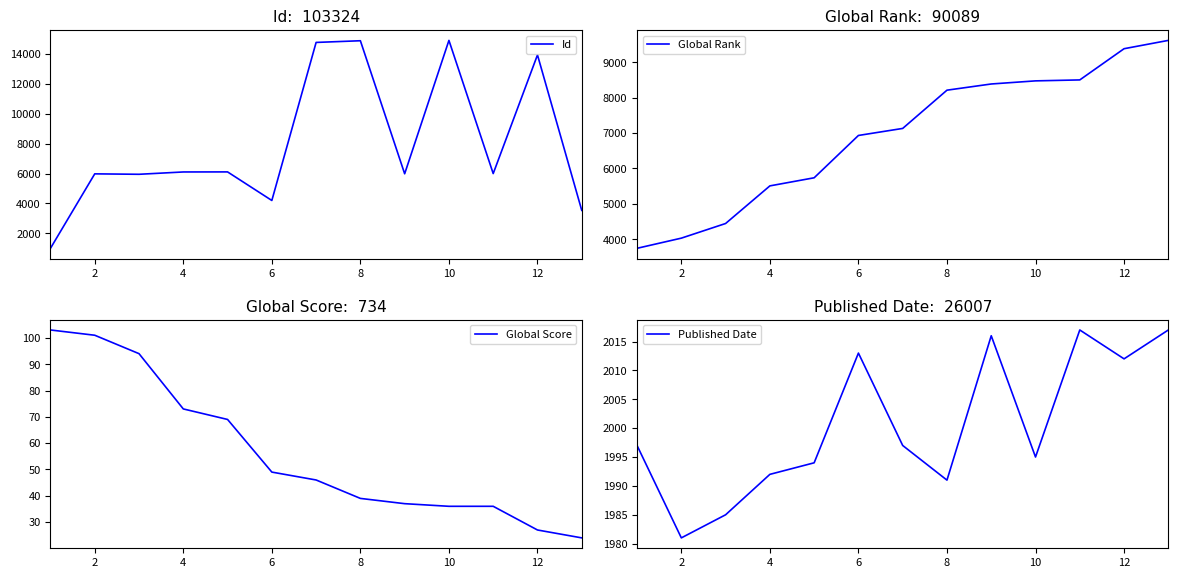

What is the minimum value for Id?

1008